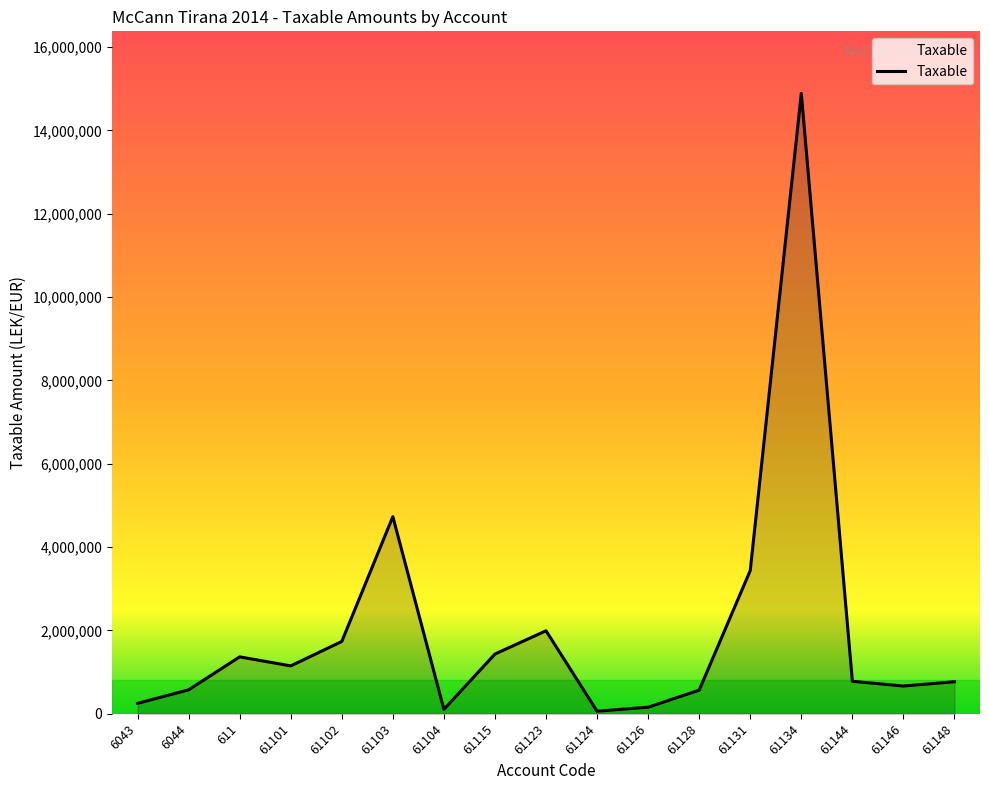

What is the minimum value shown in the chart?

61813.2